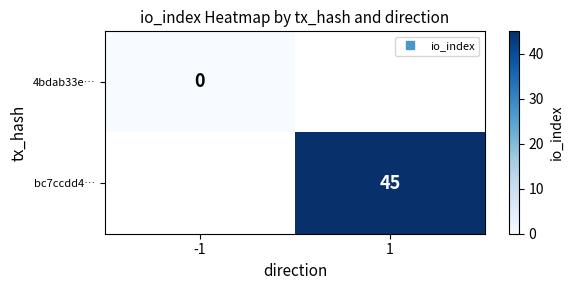

At how many categories does at least one series exceed 39?

1